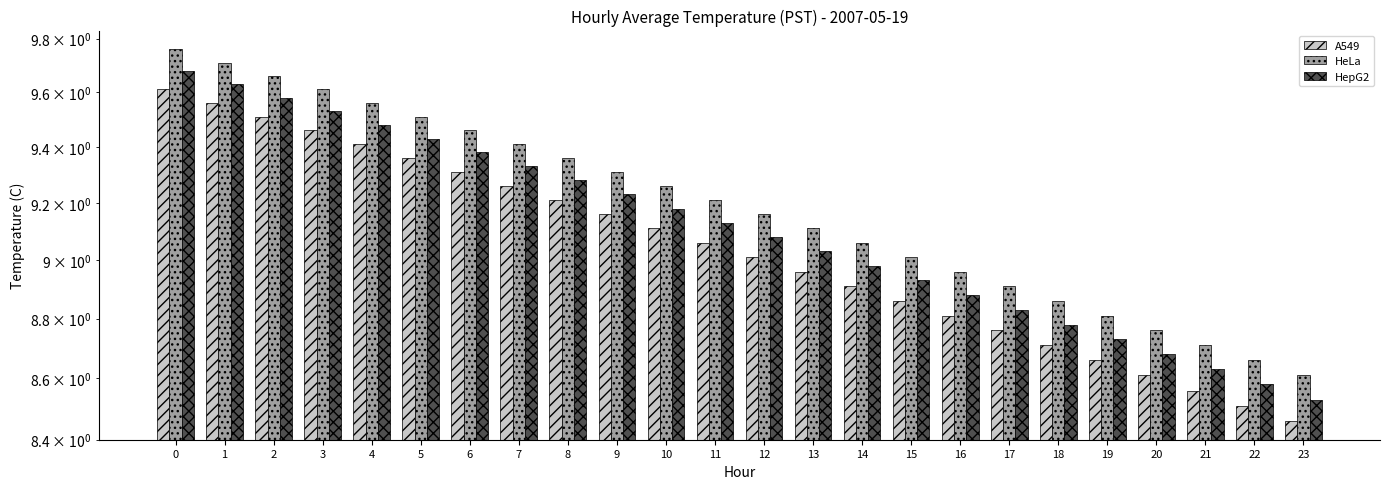

Reading right to left, what are all the values shown in this chart?

A549: 8.5	8.5	8.6	8.6	8.7	8.7	8.8	8.8	8.9	8.9	9.0	9.0	9.1	9.1	9.2	9.2	9.3	9.3	9.4	9.4	9.5	9.5	9.6	9.6
HeLa: 8.6	8.7	8.7	8.8	8.8	8.9	8.9	9.0	9.0	9.1	9.1	9.2	9.2	9.3	9.3	9.4	9.4	9.5	9.5	9.6	9.6	9.7	9.7	9.8
HepG2: 8.5	8.6	8.6	8.7	8.7	8.8	8.8	8.9	8.9	9.0	9.0	9.1	9.1	9.2	9.2	9.3	9.3	9.4	9.4	9.5	9.5	9.6	9.6	9.7